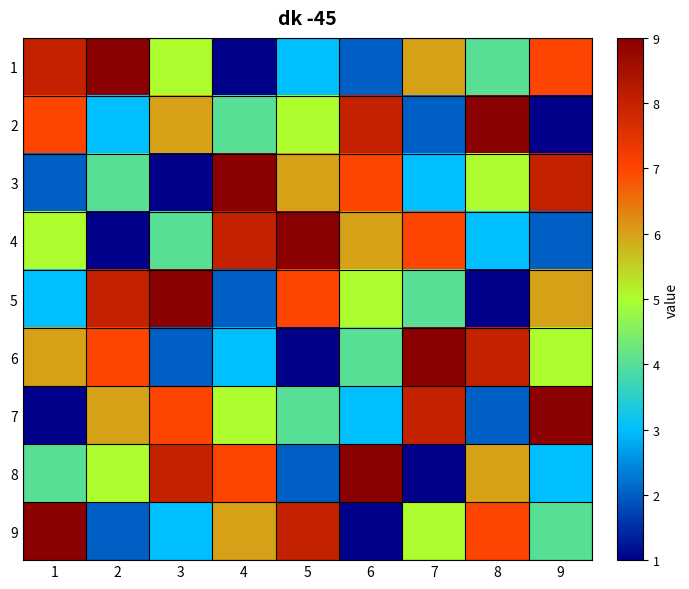

Between 3 and 9, which is larger?

9